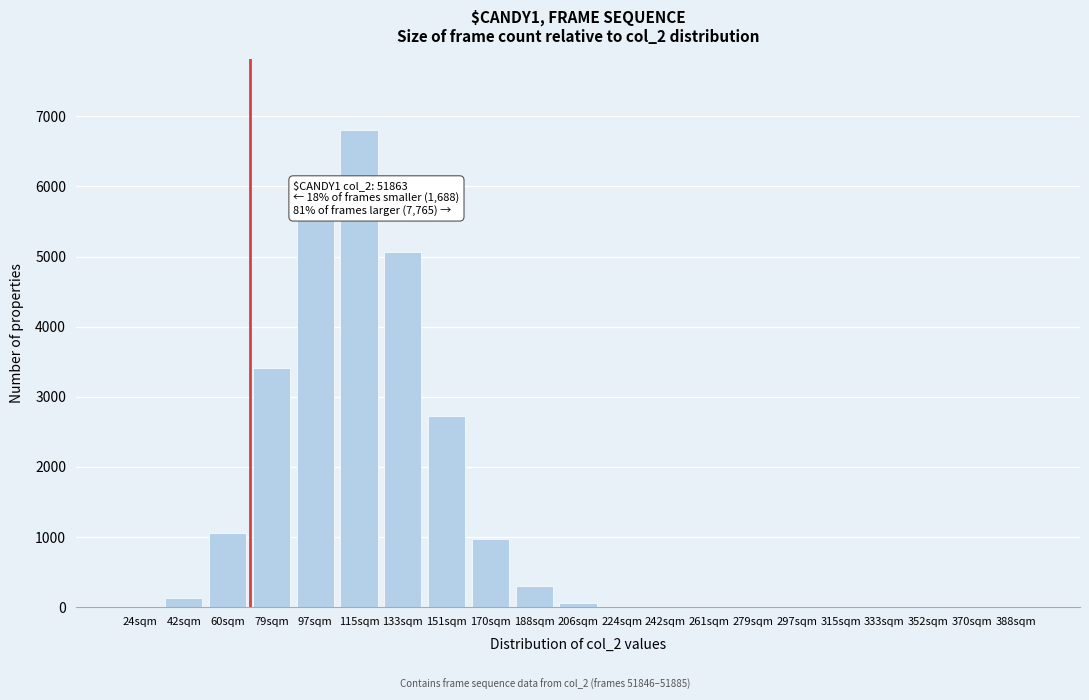

What is the maximum value shown in the chart?

6804